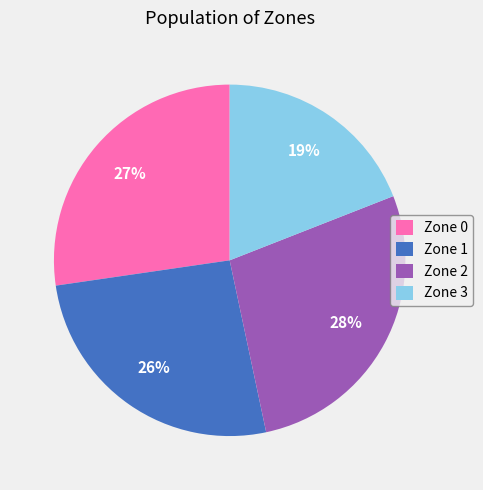

What percentage is the Zone 2 slice, to the nearest percent?

28%